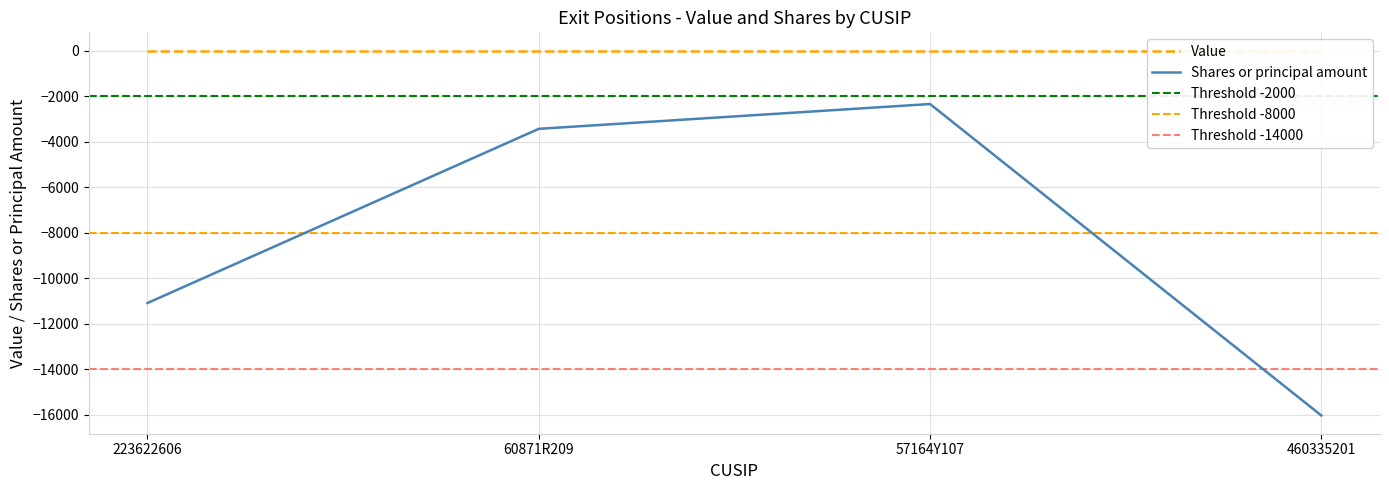

Is it true that Shares or principal amount equals -11097 at 223622606?

True